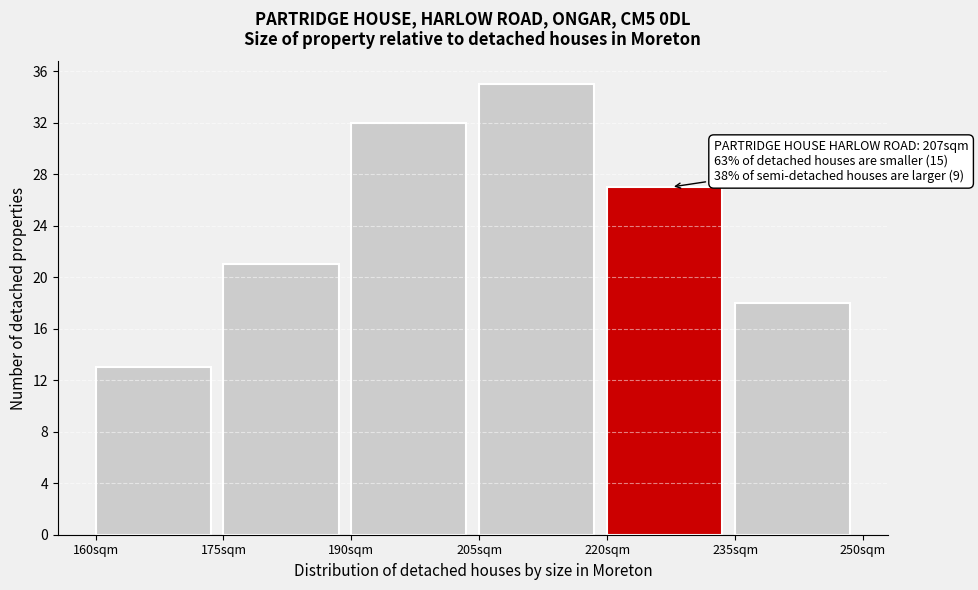

Reading right to left, transcribe all the data shown in this chart.

235sqm=18	220sqm=27	205sqm=35	190sqm=32	175sqm=21	160sqm=13